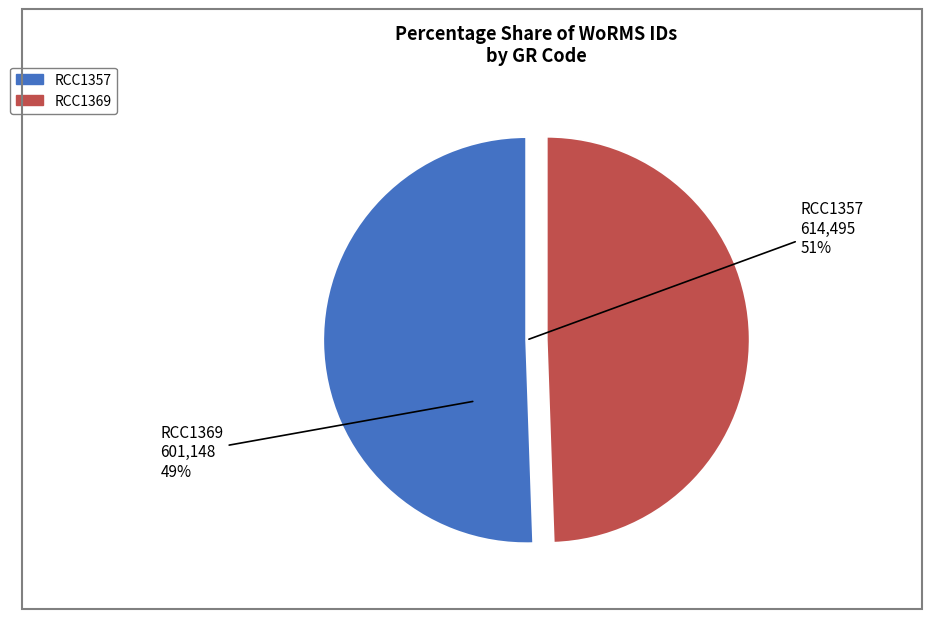

True or false: RCC1357 accounts for 60% of the total.

False